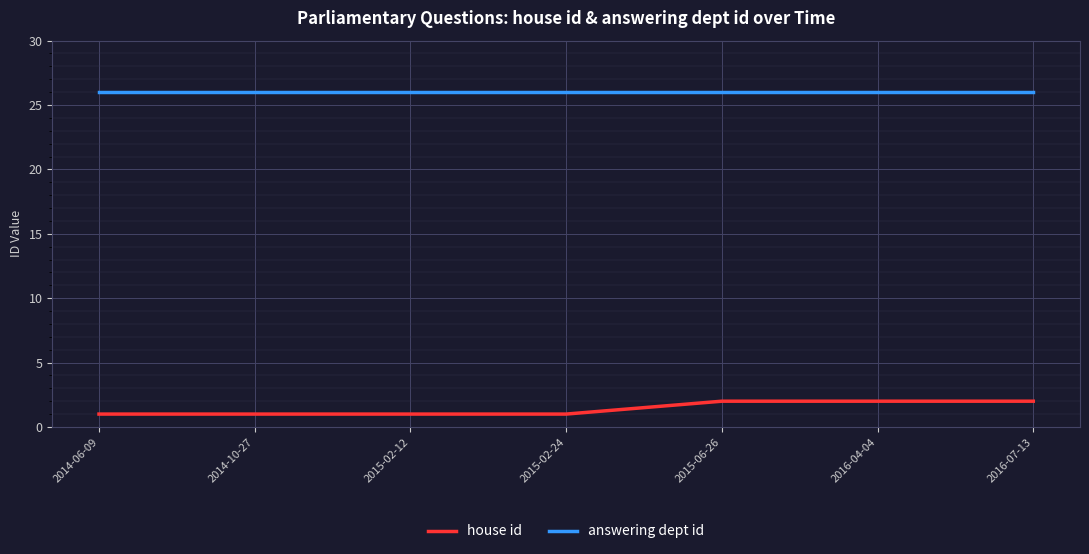

The answering dept id series shows 26 at 2014-10-27. True or false?

True